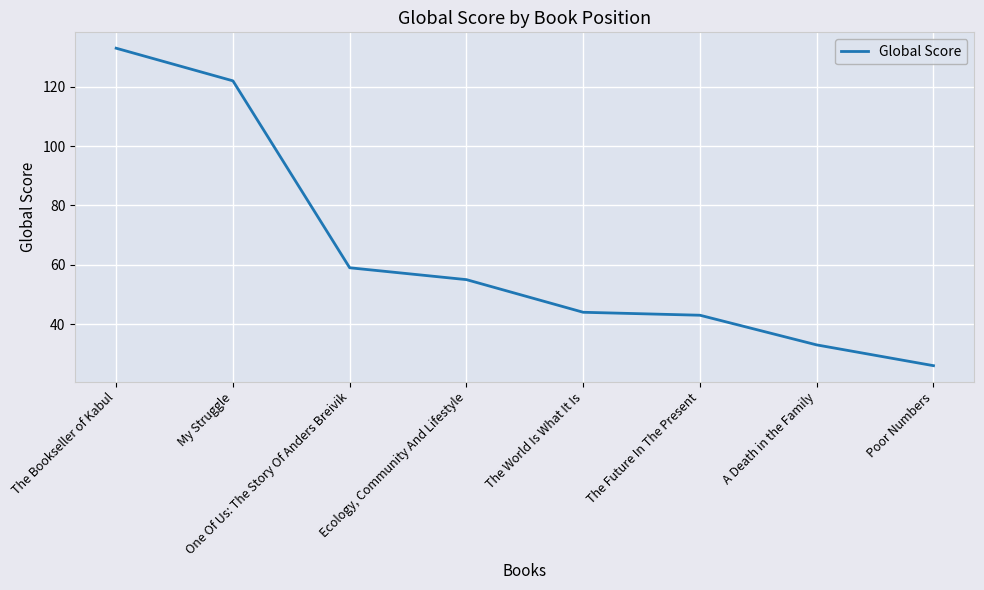

Where does the data first go above 55?

The Bookseller of Kabul